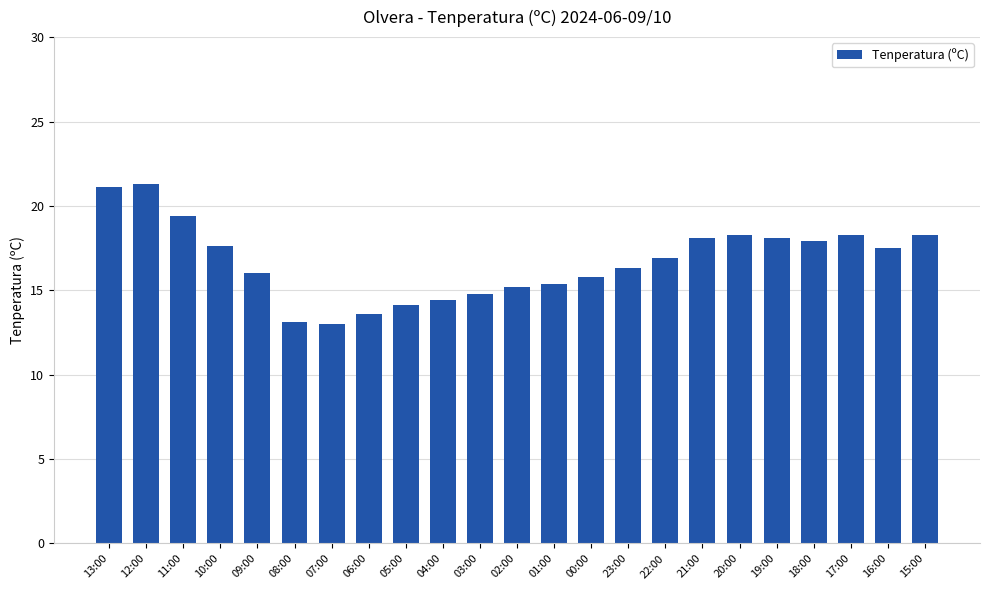

What is the value of the 13th bar from the left?

15.4